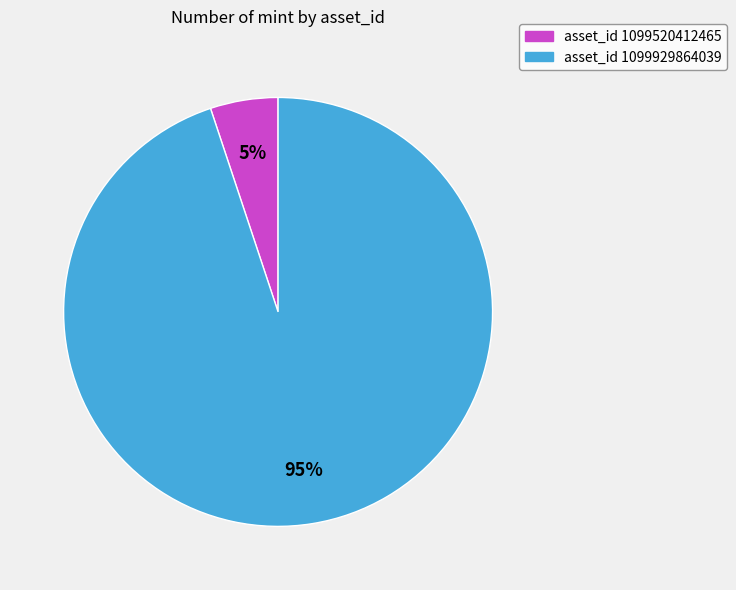

To the nearest percent, what is the average slice percentage?

50%